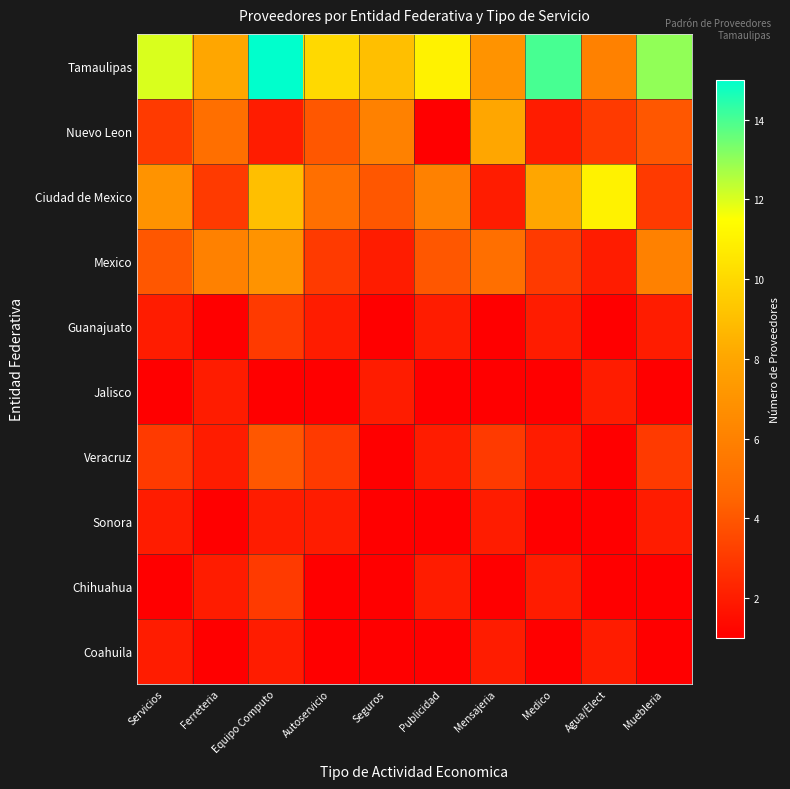

What is the difference between the highest and lowest values at Muebleria?

12